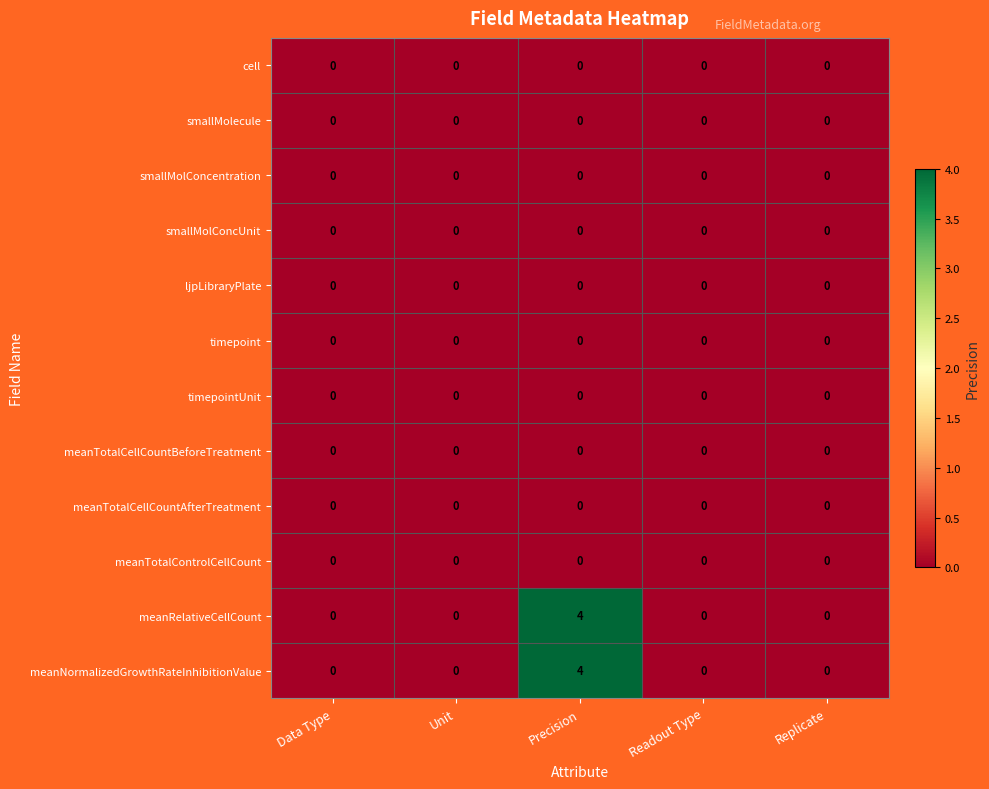

At which category is the sum across all series the highest?

Precision